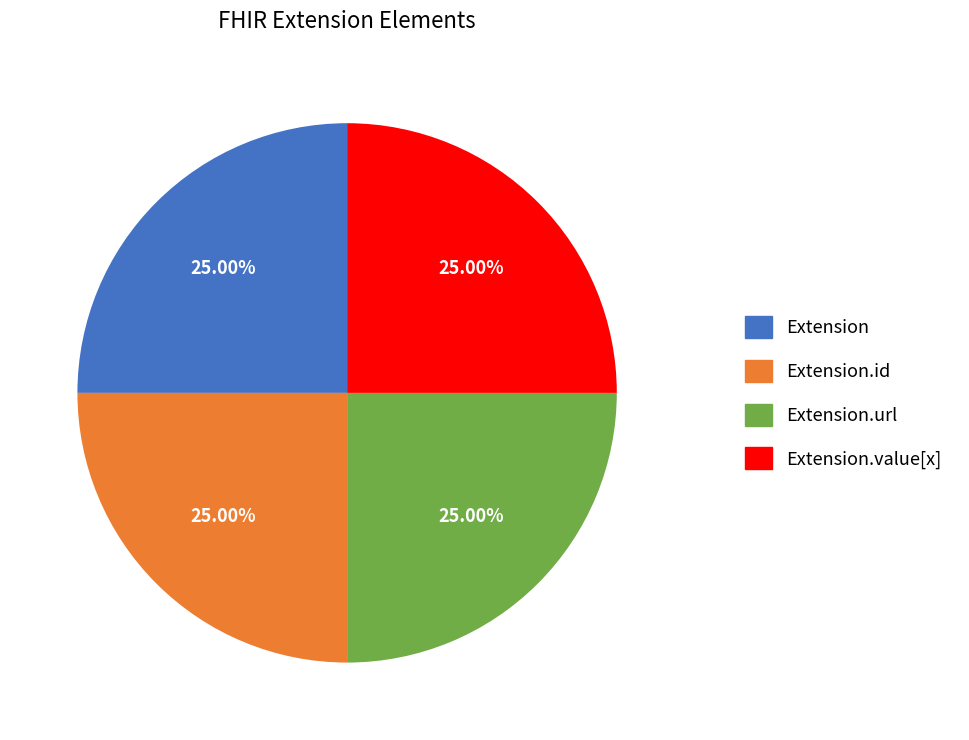

Count the number of slices in the pie.

4